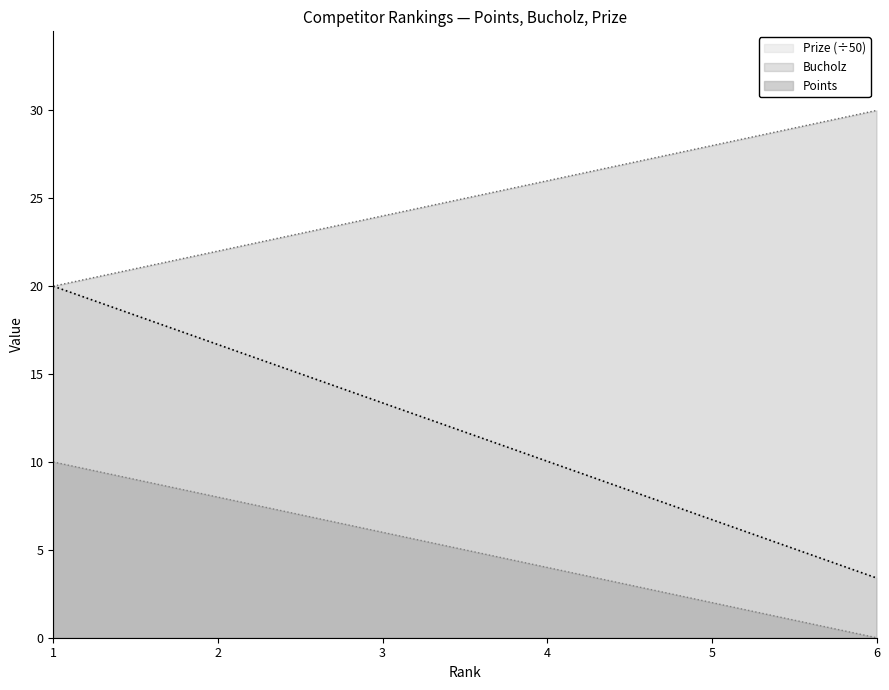

What are all the series names shown in the legend?

Prize (÷50), Bucholz, Points